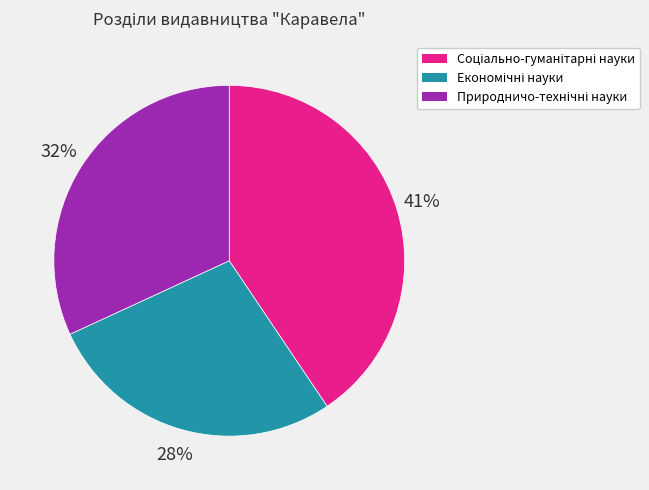

How many segments does this pie chart have?

3